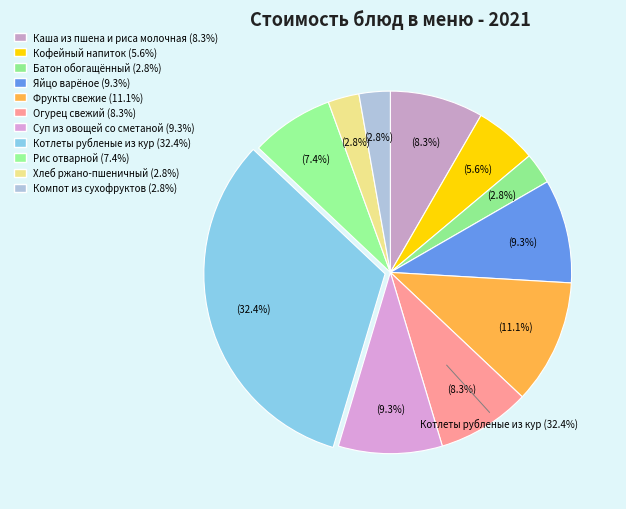

What percentage do Хлеб ржано-пшеничный and Фрукты свежие together represent?

13.9%